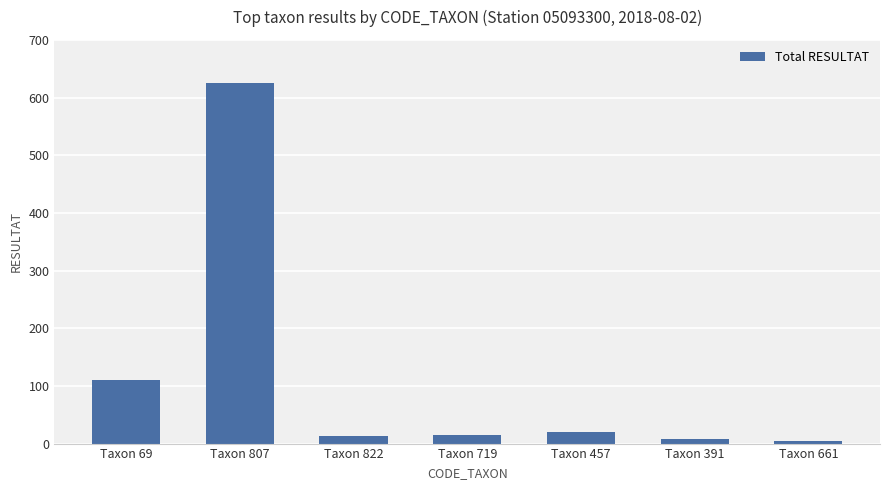

Where is the data nearest to the value 314?

Taxon 69